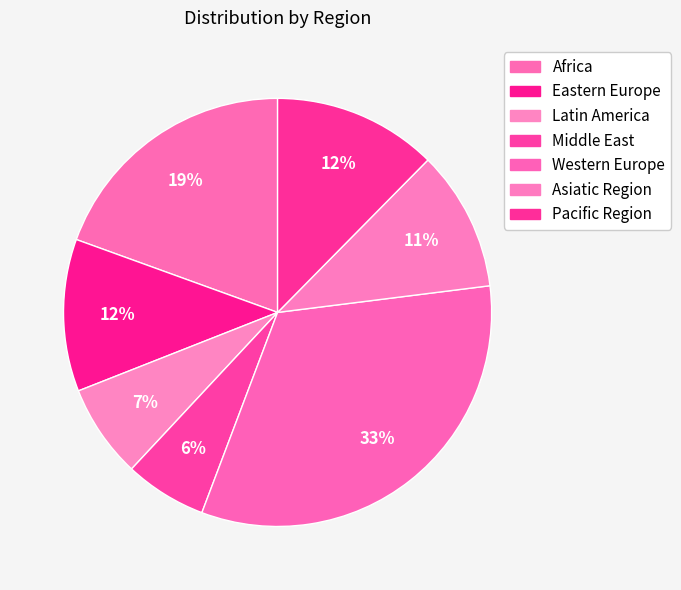

Rank the categories by value from highest to lowest.

Western Europe, Africa, Pacific Region, Eastern Europe, Asiatic Region, Latin America, Middle East